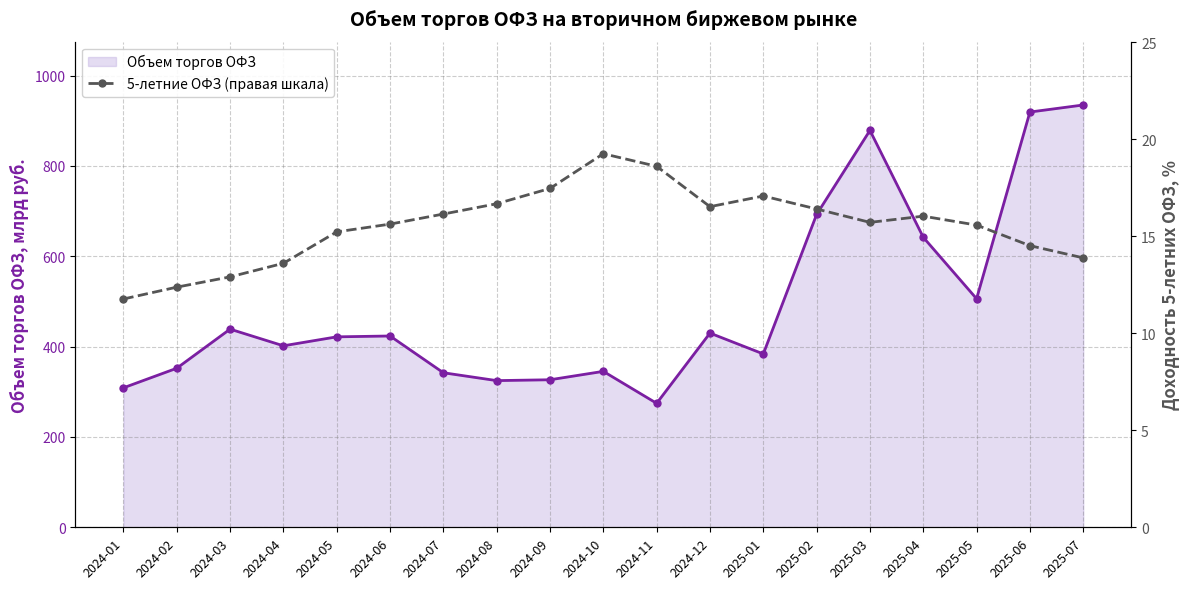

At which label does 5-летние ОФЗ (правая шкала) reach its peak?

2024-10